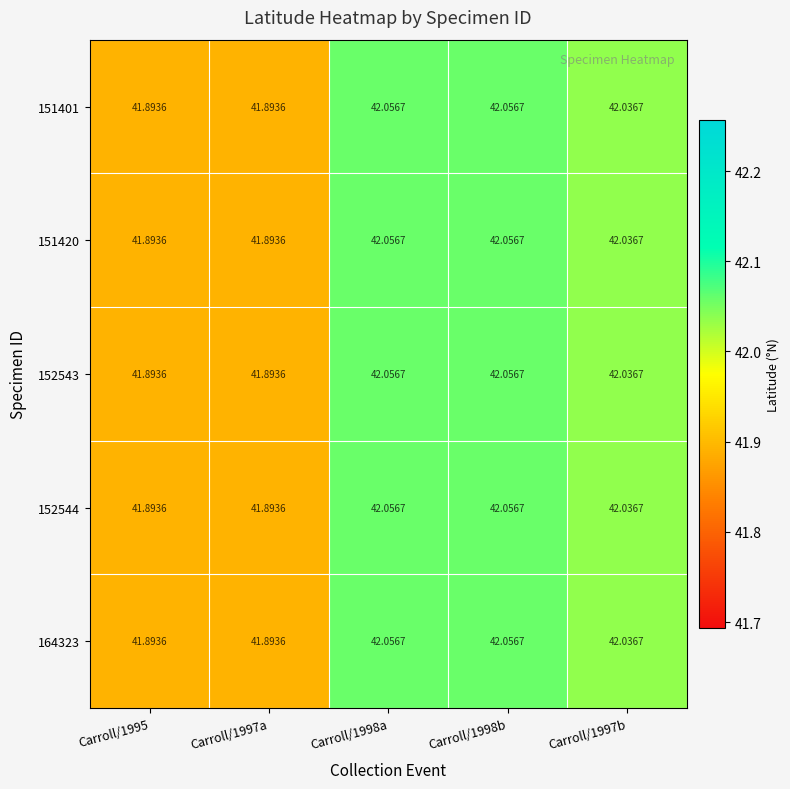

Is the value of 151401 at Carroll/1997b greater than the value of 151420 at Carroll/1997a?

Yes